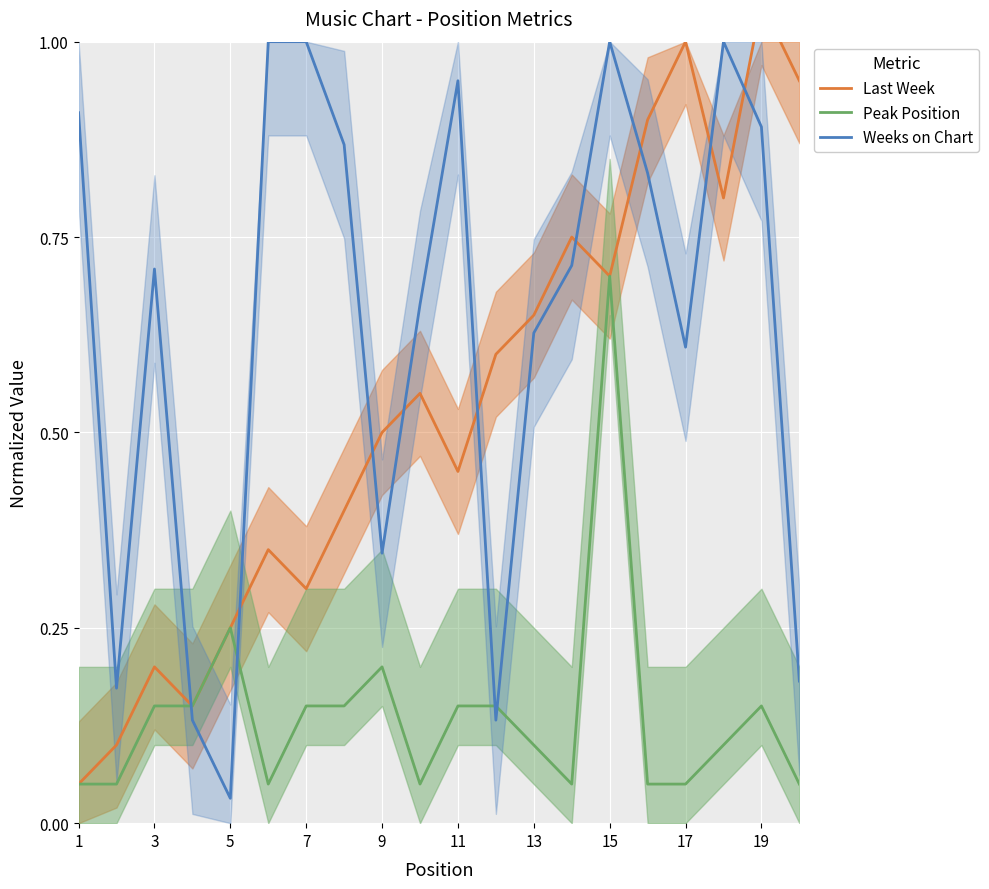

What are all the series names shown in the legend?

Last Week, Peak Position, Weeks on Chart